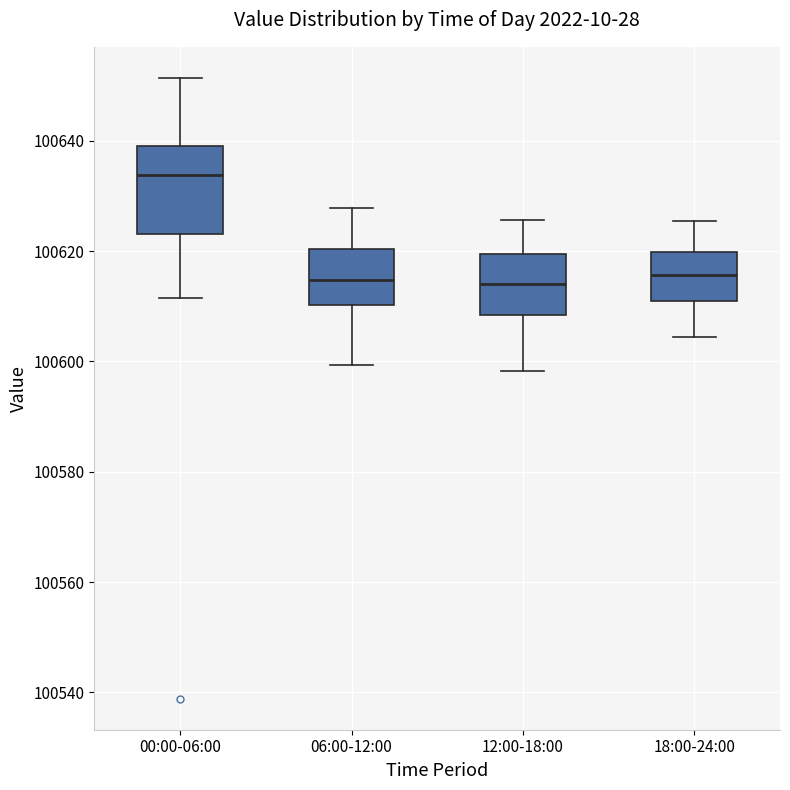

Reading left to right, read every box against the y-axis: the position of its median line, the range the box covers, and the ends of its whiskers. The values are not printed on the chart, so give them approximately, as read against the axis.

00:00-06:00: median 100634, box 100624 to 100640, whiskers 100612 to 100652
06:00-12:00: median 100614, box 100610 to 100620, whiskers 100600 to 100628
12:00-18:00: median 100614, box 100608 to 100620, whiskers 100598 to 100626
18:00-24:00: median 100616, box 100610 to 100620, whiskers 100604 to 100626